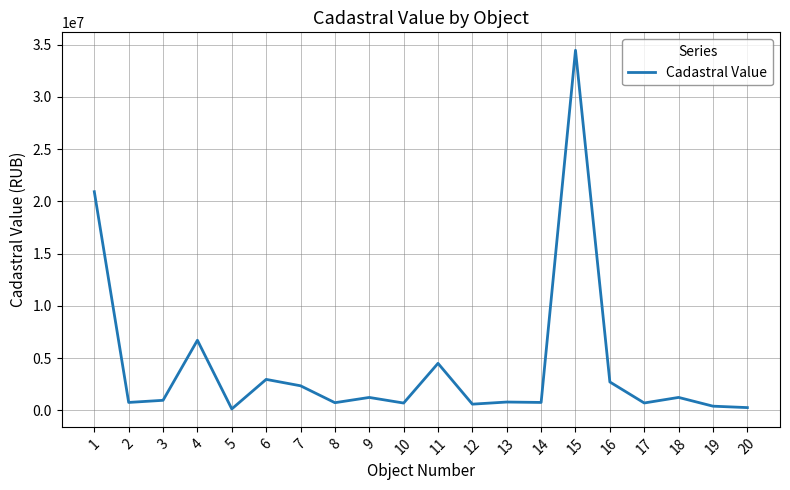

What is the difference between the maximum and minimum values?

34346472.5